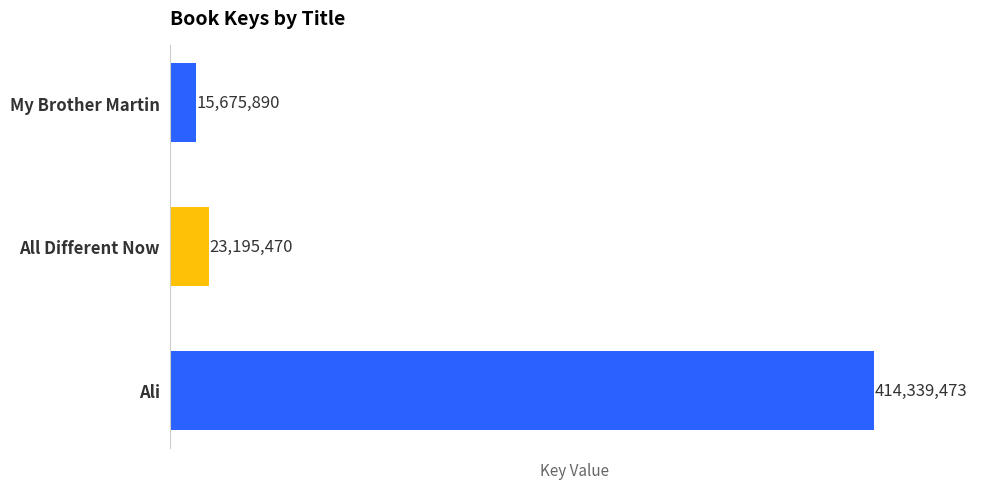

At which category does the chart reach its minimum across all series?

My Brother Martin